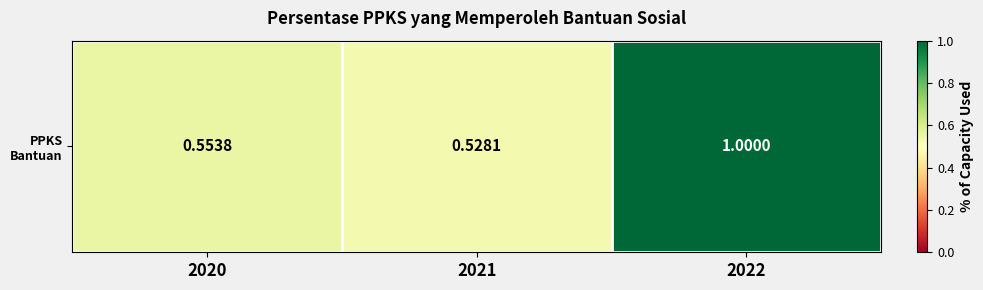

Reading left to right, list all the values displayed in this chart.

2020=0.6	2021=0.5	2022=1.0